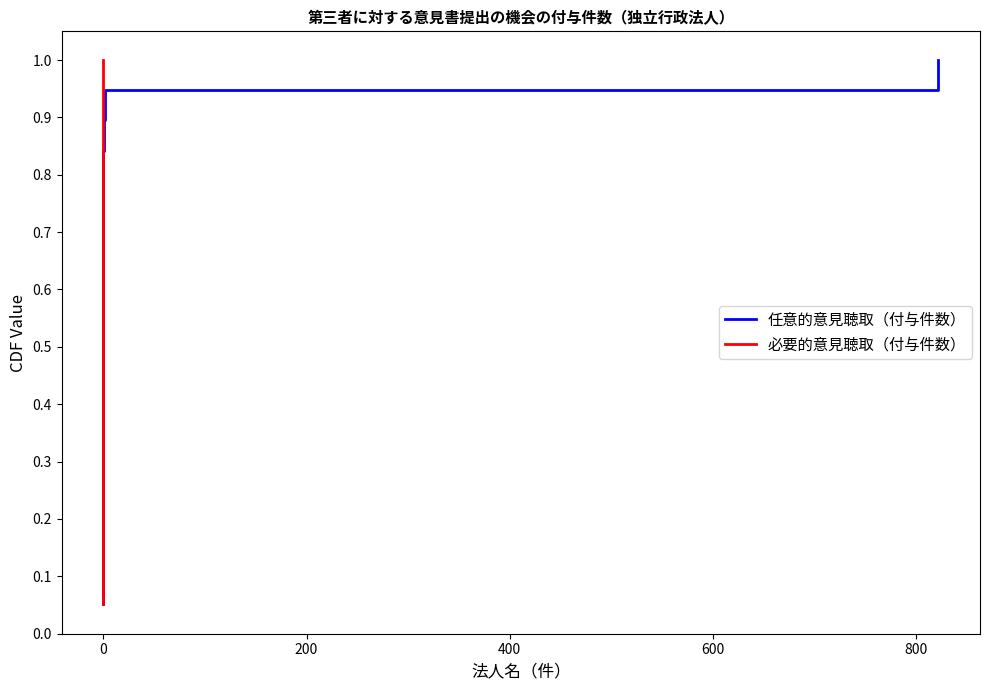

Rank the series by their maximum value, from lowest to highest.

任意的意見聴取（付与件数）, 必要的意見聴取（付与件数）